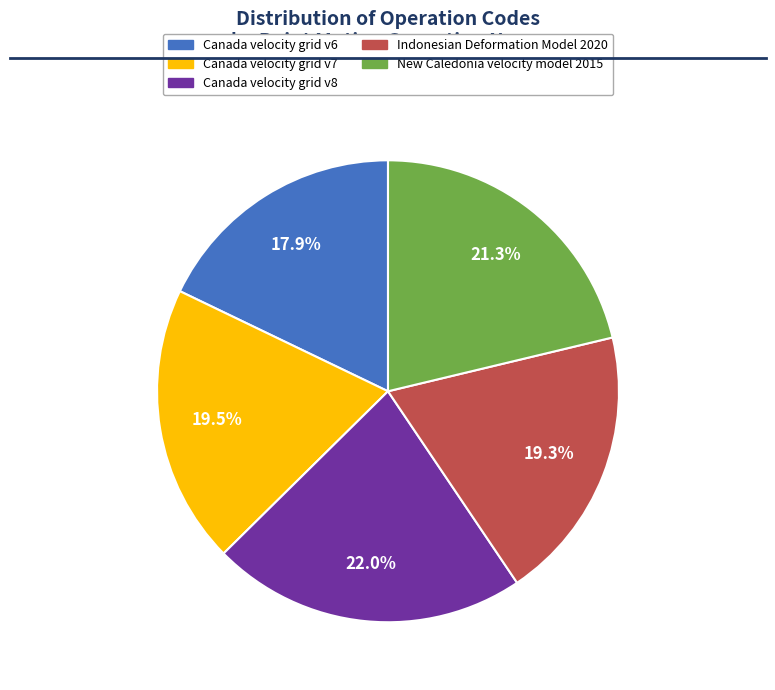

Combined, do Indonesian Deformation Model 2020 and Canada velocity grid v8 account for over 50%?

No